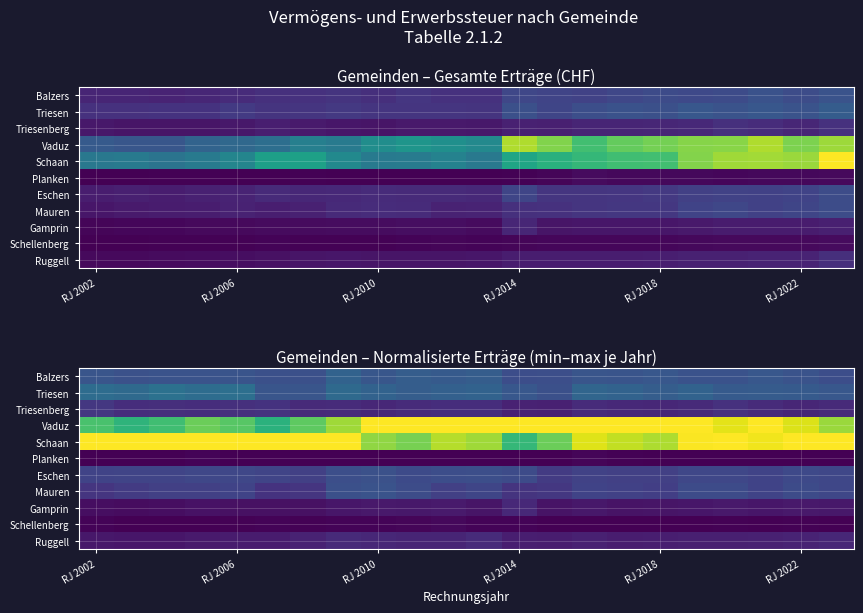

At how many categories does at least one series exceed 0?

22